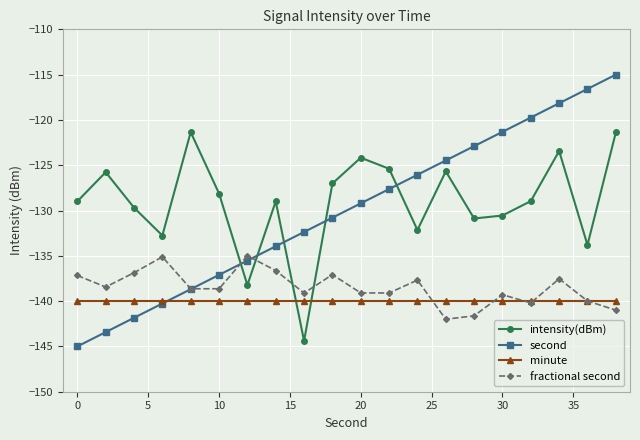

What is the minimum value for fractional second?

-142.0